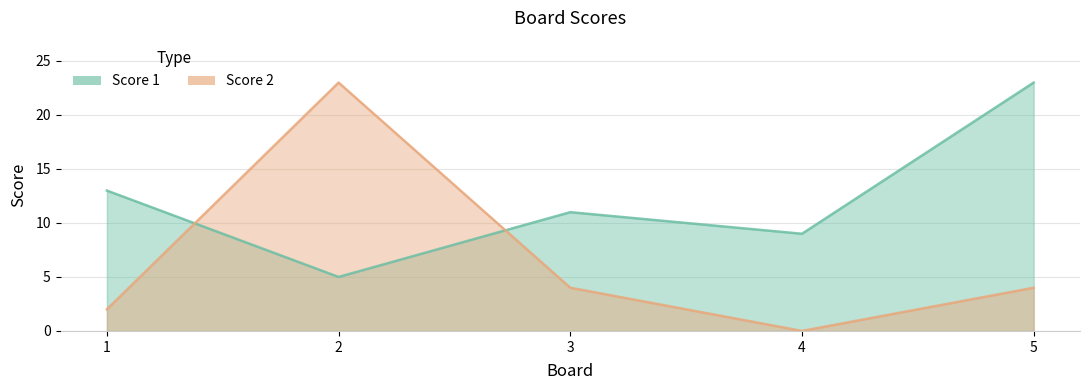

How many values in the Score 2 series are below 4?

2